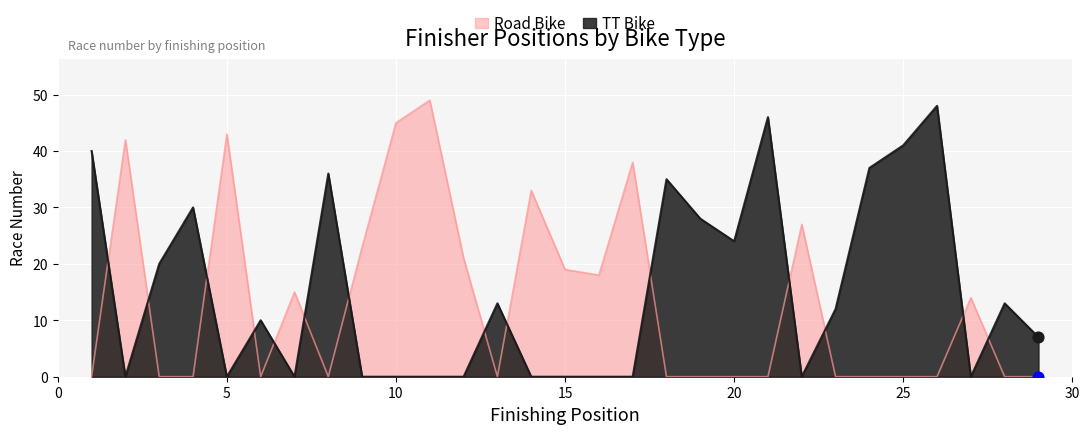

At how many categories does at least one series exceed 21?

18